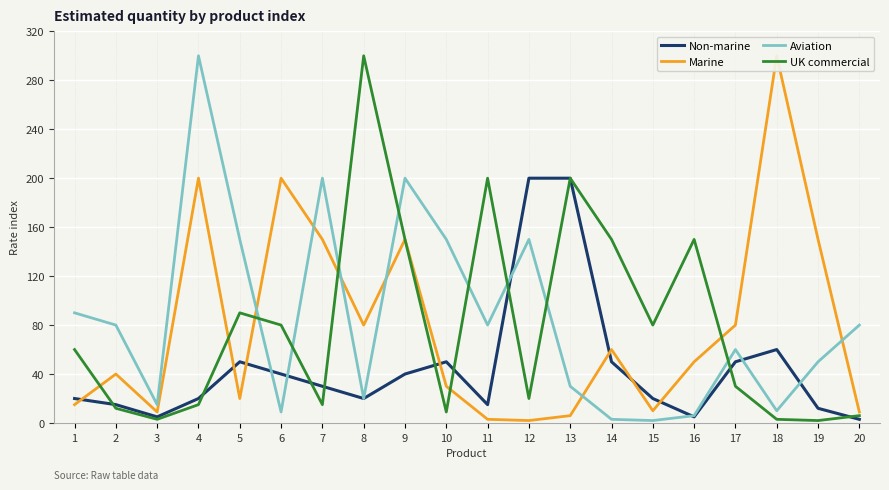

Which series changed the most between 3 and 4?

Aviation